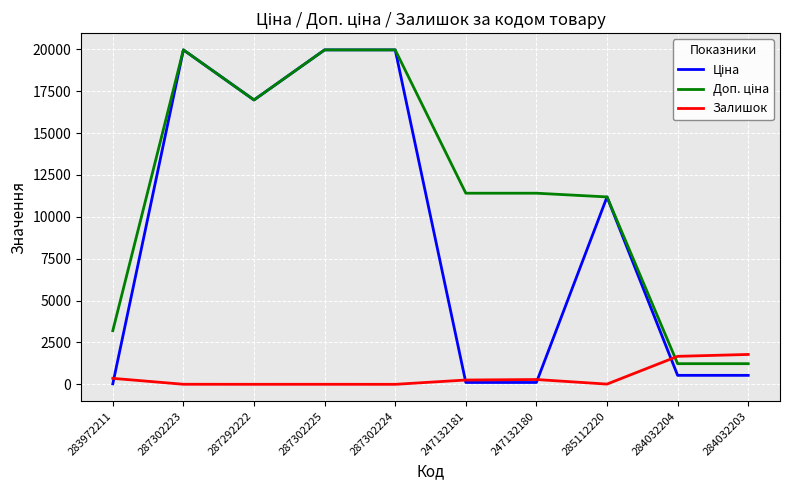

Is it true that Залишок equals 3.0 at 287302224?

True